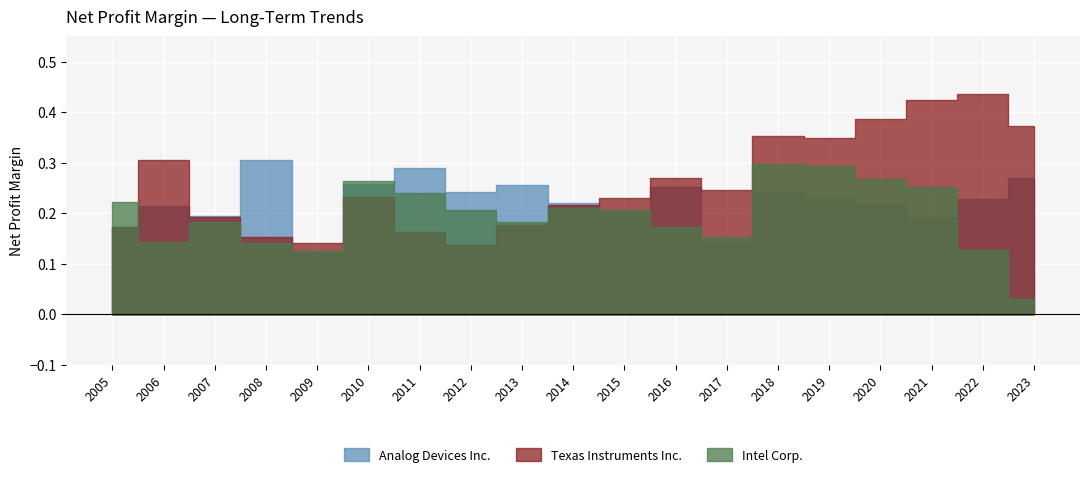

Reading right to left, transcribe all the data shown in this chart.

Analog Devices Inc.: 2023-12-30=0.3	2022-12-31=0.2	2021-12-25=0.2	2020-12-26=0.2	2019-12-28=0.2	2018-12-29=0.2	2017-12-30=0.1	2016-12-31=0.3	2015-12-26=0.2	2014-12-27=0.2	2013-12-28=0.3	2012-12-29=0.2	2011-12-31=0.3	2010-12-25=0.3	2009-12-26=0.1	2008-12-27=0.3	2007-12-29=0.2	2006-12-30=0.2	2005-12-31=0.2
Texas Instruments Inc.: 2023-12-30=0.4	2022-12-31=0.4	2021-12-25=0.4	2020-12-26=0.4	2019-12-28=0.3	2018-12-29=0.4	2017-12-30=0.2	2016-12-31=0.3	2015-12-26=0.2	2014-12-27=0.2	2013-12-28=0.2	2012-12-29=0.1	2011-12-31=0.2	2010-12-25=0.2	2009-12-26=0.1	2008-12-27=0.2	2007-12-29=0.2	2006-12-30=0.3	2005-12-31=0.2
Intel Corp.: 2023-12-30=0.0	2022-12-31=0.1	2021-12-25=0.3	2020-12-26=0.3	2019-12-28=0.3	2018-12-29=0.3	2017-12-30=0.2	2016-12-31=0.2	2015-12-26=0.2	2014-12-27=0.2	2013-12-28=0.2	2012-12-29=0.2	2011-12-31=0.2	2010-12-25=0.3	2009-12-26=0.1	2008-12-27=0.1	2007-12-29=0.2	2006-12-30=0.1	2005-12-31=0.2